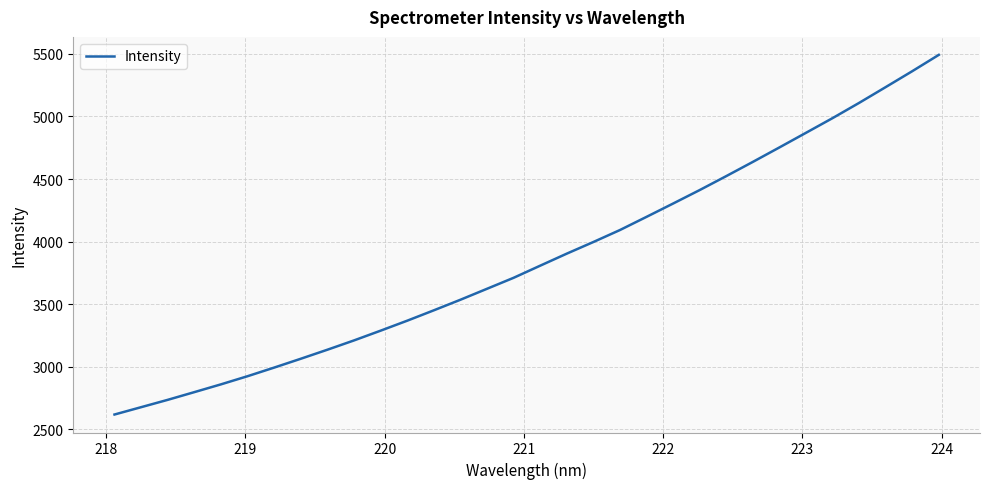

What is the smallest value displayed?

2617.9